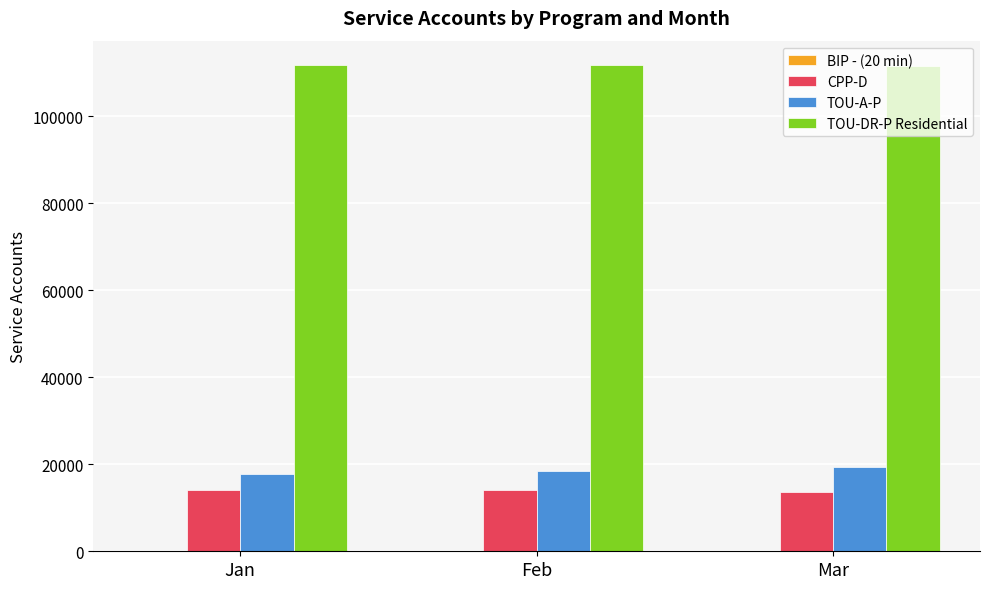

What is the total value across all series at Mar?

144409